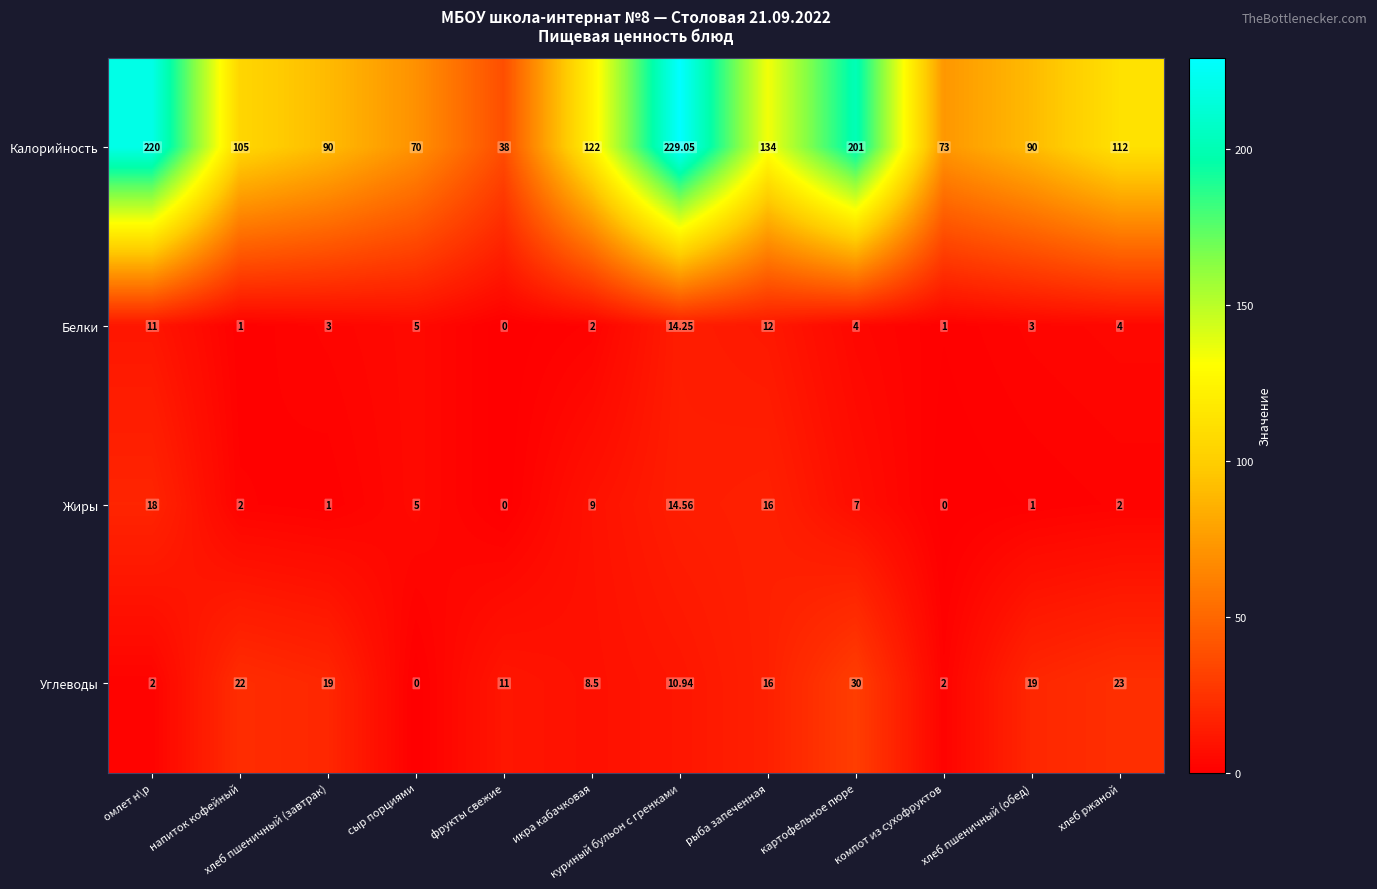

Which series changed the most between хлеб пшеничный (завтрак) and хлеб ржаной?

Калорийность